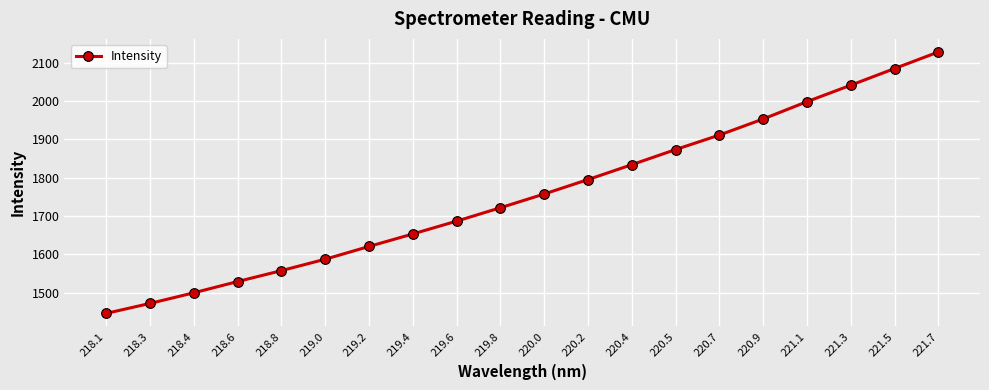

Reading left to right, transcribe all the data shown in this chart.

1445.6	1471.6	1499.4	1528.8	1557.4	1587.2	1620.5	1653.2	1686.7	1721.7	1757.6	1795.3	1834.2	1873.7	1911.6	1953.7	1998.8	2041.8	2085.3	2128.6